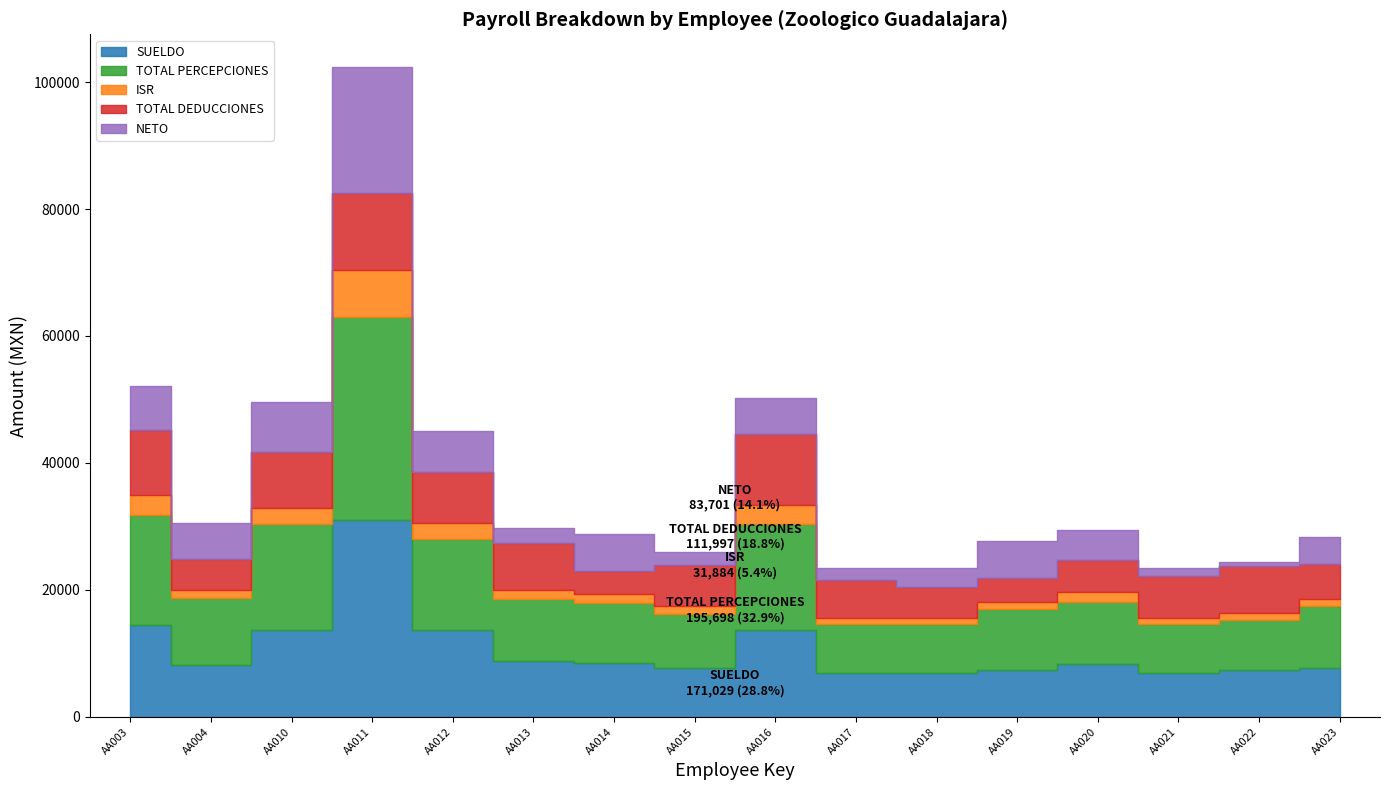

Reading left to right, extract all data points from this chart.

SUELDO: AA003=14499.0	AA004=8110.8	AA010=13614.6	AA011=31070.0	AA012=13614.6	AA013=8768.5	AA014=8484.3	AA015=7697.4	AA016=13614.6	AA017=6891.9	AA018=6891.9	AA019=7443.0	AA020=8385.9	AA021=6891.9	AA022=7353.0	AA023=7697.4
TOTAL PERCEPCIONES: AA003=17234.8	AA004=10558.4	AA010=16746.2	AA011=31932.5	AA012=14477.1	AA013=9741.1	AA014=9456.8	AA015=8559.9	AA016=16753.9	AA017=7746.2	AA018=7746.2	AA019=9537.8	AA020=9785.2	AA021=7746.2	AA022=7969.1	AA023=9706.4
ISR: AA003=3157.2	AA004=1328.3	AA010=2508.7	AA011=7462.7	AA012=2508.7	AA013=1442.5	AA014=1381.8	AA015=1190.2	AA016=3044.2	AA017=1016.4	AA018=1016.4	AA019=1134.1	AA020=1451.9	AA021=1016.4	AA022=1064.0	AA023=1161.0
TOTAL DEDUCCIONES: AA003=10324.8	AA004=4897.5	AA010=8831.6	AA011=12109.3	AA012=7942.2	AA013=7507.3	AA014=3619.9	AA015=6454.5	AA016=11075.2	AA017=5923.4	AA018=4881.8	AA019=3786.0	AA020=5128.8	AA021=6506.1	AA022=7456.1	AA023=5552.7
NETO: AA003=6909.9	AA004=5660.8	AA010=7914.7	AA011=19823.2	AA012=6534.9	AA013=2233.8	AA014=5836.9	AA015=2105.4	AA016=5678.7	AA017=1822.9	AA018=2864.5	AA019=5751.9	AA020=4656.4	AA021=1240.1	AA022=513.0	AA023=4153.7